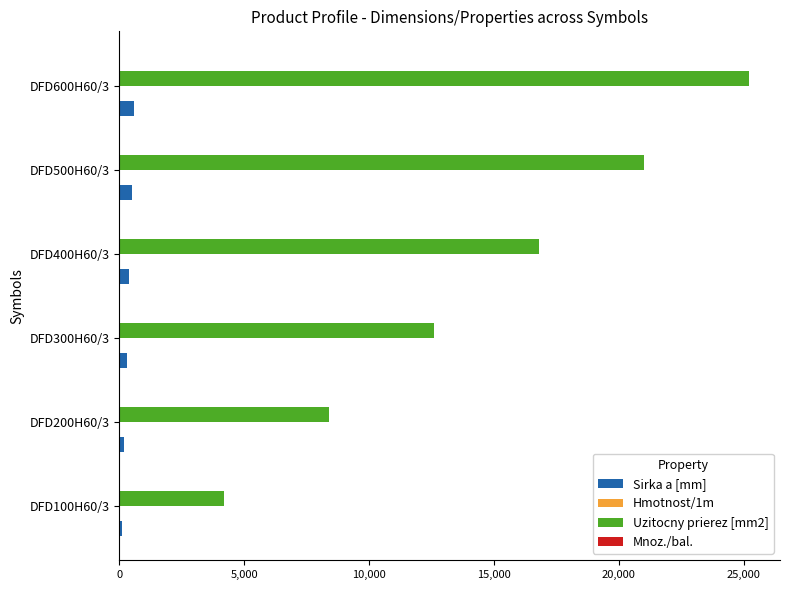

What is the sum of all Uzitocny prierez [mm2] values?

88200.0